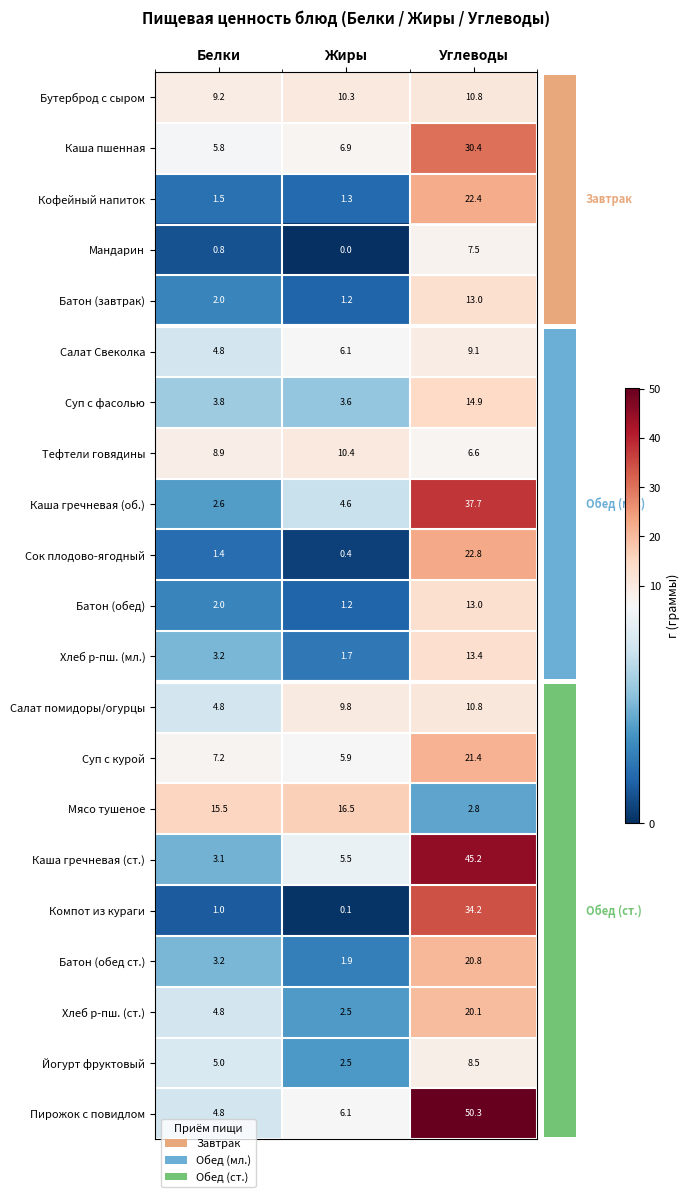

What is the highest value of the Йогурт фруктовый series?

8.5